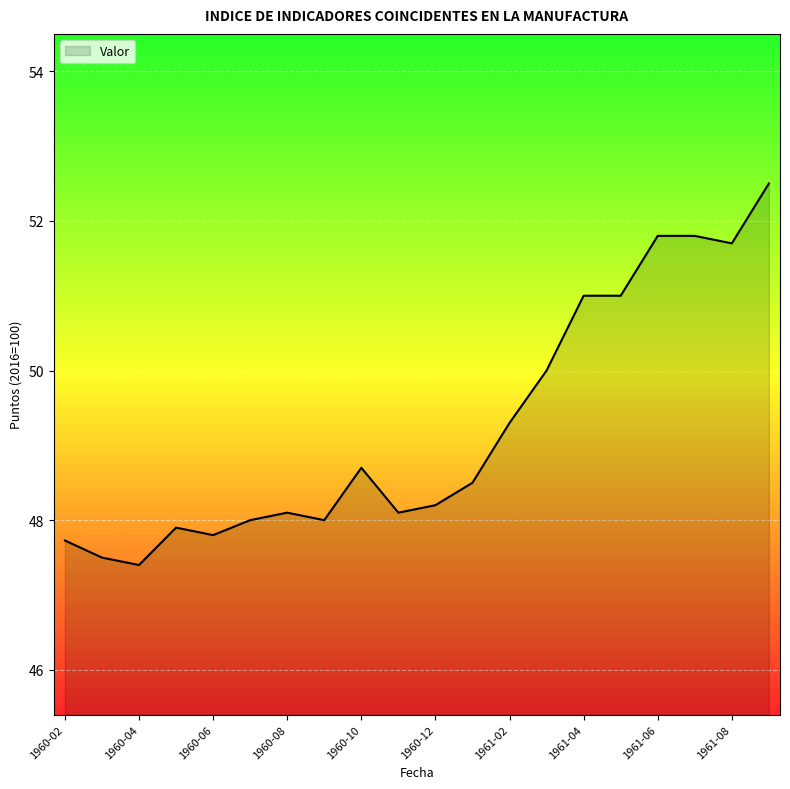

What is the minimum value shown in the chart?

47.4